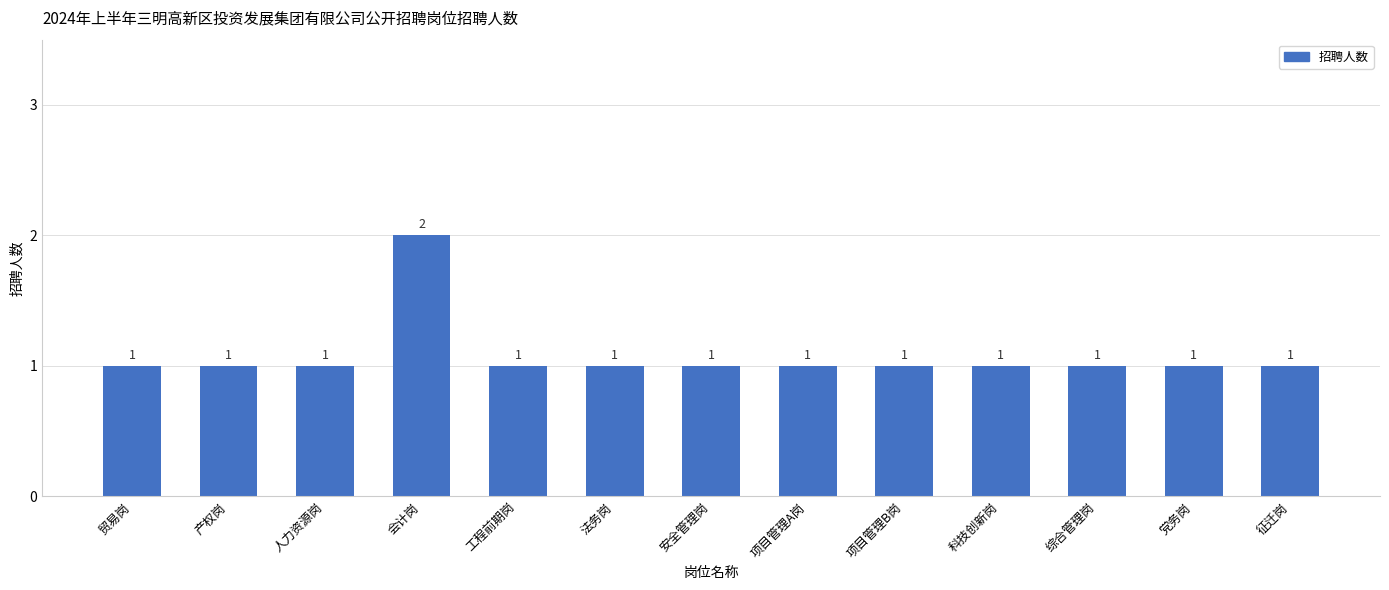

Approximately how many times larger is the value at 党务岗 compared to 产权岗?

1.0